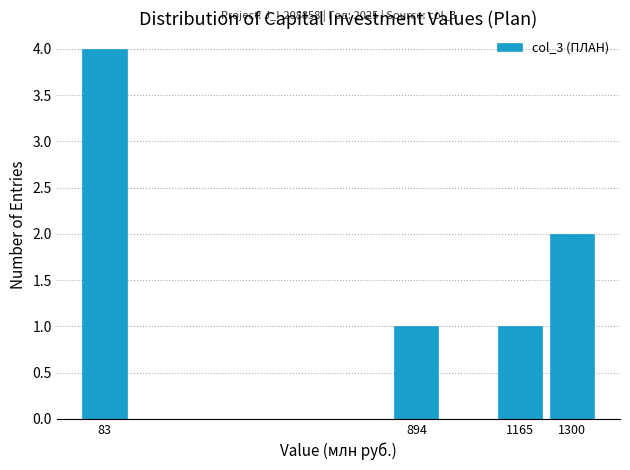

Which range on the x-axis has the tallest bar?

20 to 160